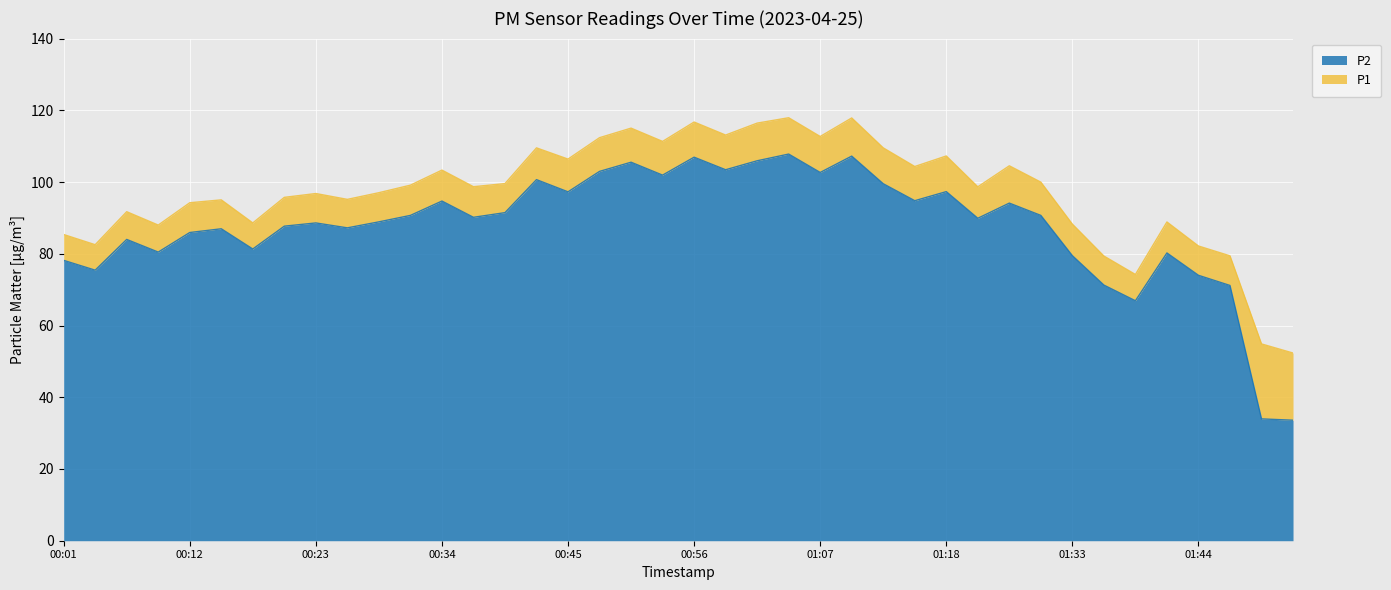

What position from the left is 01:52?

40